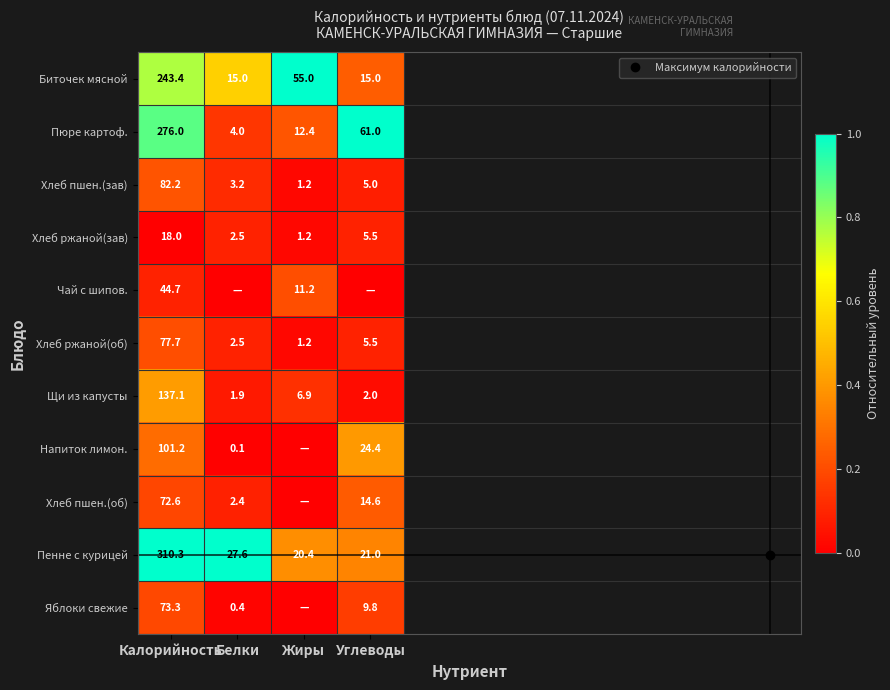

The Яблоки свежие series shows 0.0 at Белки. True or false?

False